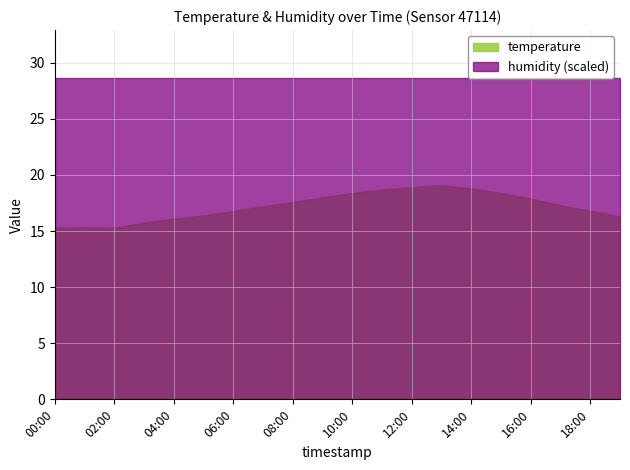

Does the chart display data point markers on the line(s)?

No